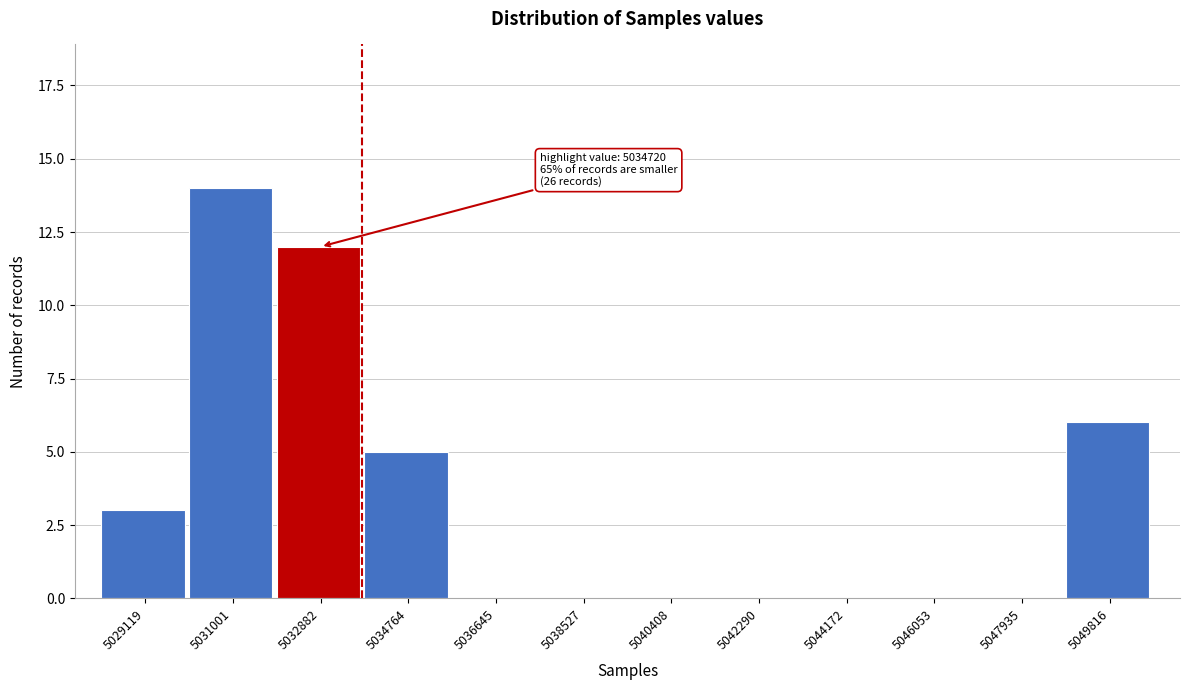

Reading right to left, list all the values displayed in this chart.

5049816=6	5047935=0	5046053=0	5044172=0	5042290=0	5040408=0	5038527=0	5036645=0	5034764=5	5032882=12	5031001=14	5029119=3